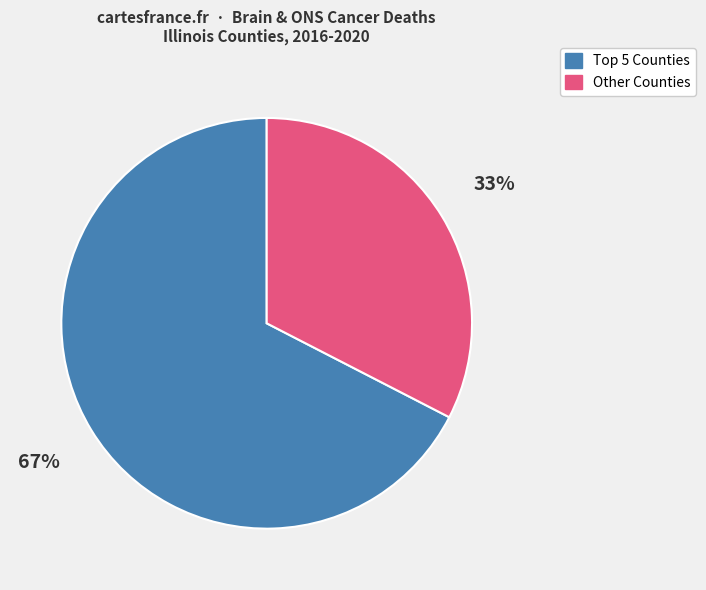

Is it true that Other Counties is 45% of the pie?

False